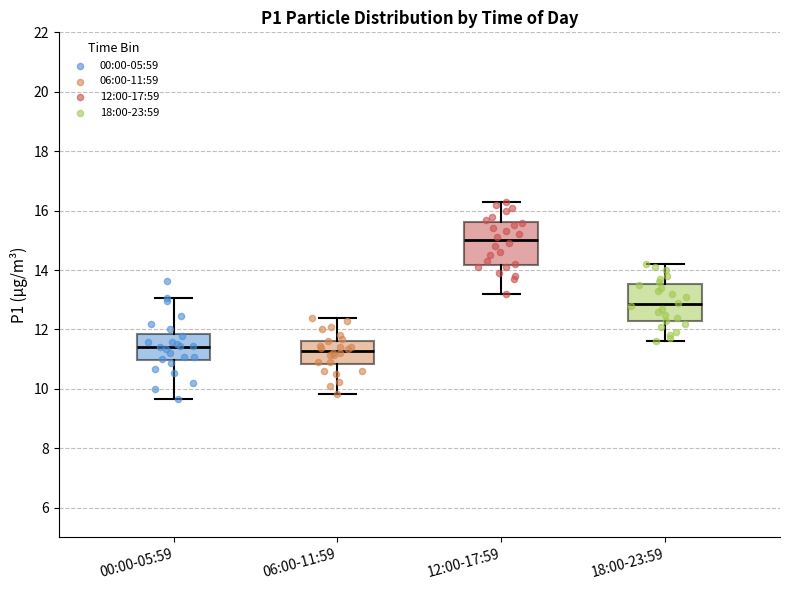

Reading left to right, read every box against the y-axis: the position of its median line, the range the box covers, and the ends of its whiskers. The values are not printed on the chart, so give them approximately, as read against the axis.

00:00-05:59: median 11.4, box 11.0 to 11.8, whiskers 9.6 to 13.0
06:00-11:59: median 11.2, box 10.8 to 11.6, whiskers 9.8 to 12.4
12:00-17:59: median 15.0, box 14.2 to 15.6, whiskers 13.2 to 16.4
18:00-23:59: median 12.8, box 12.2 to 13.6, whiskers 11.6 to 14.2